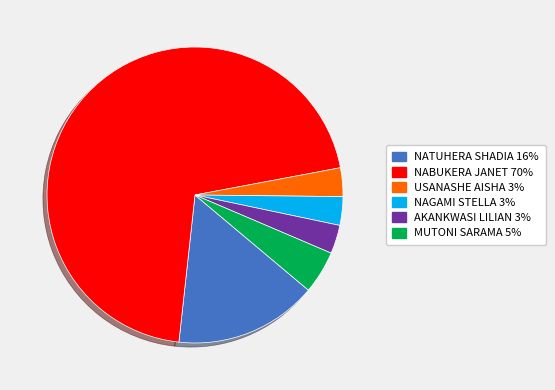

What is the largest slice in the pie chart?

NABUKERA JANET